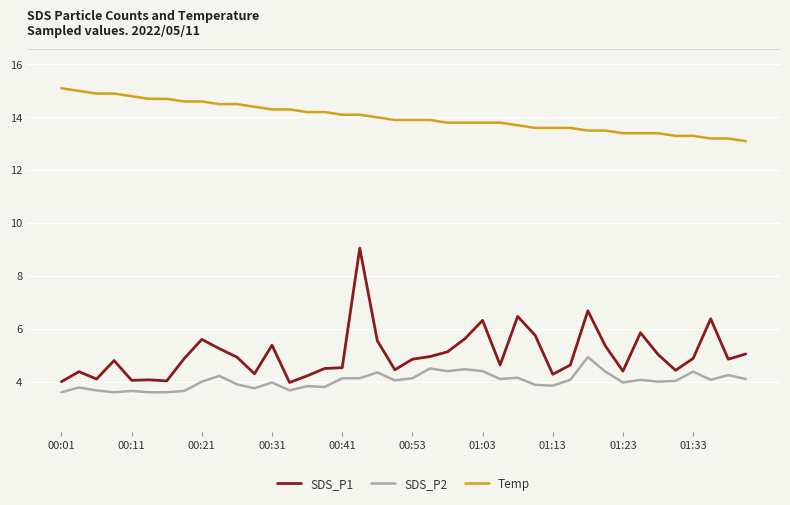

Which series has the largest range (max minus min)?

SDS_P1